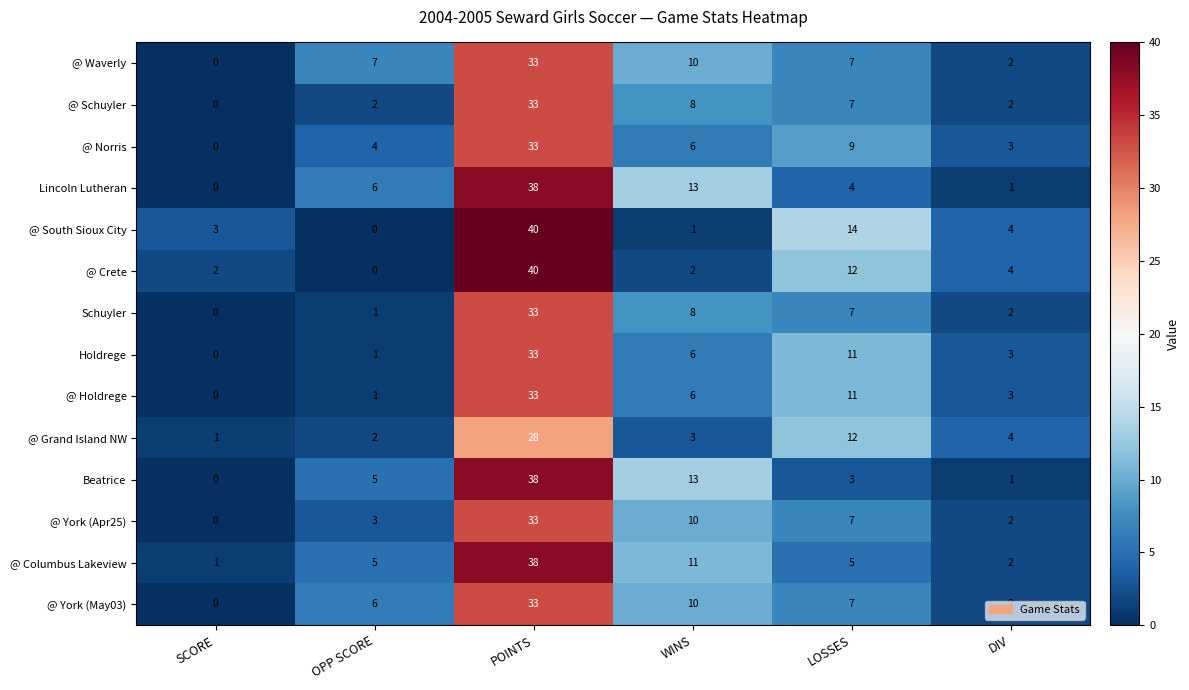

What is the difference between the highest and lowest values at LOSSES?

11